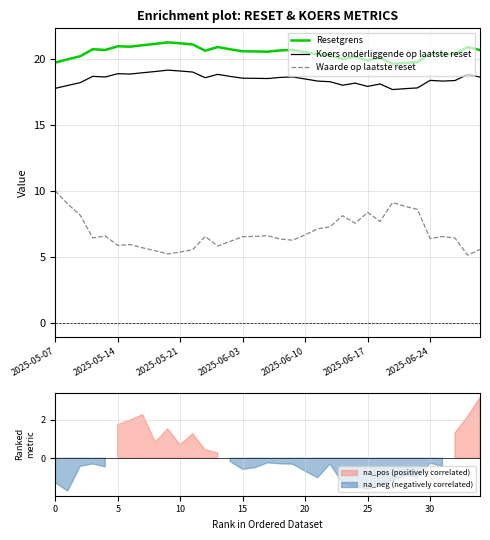

What is the approximate value of Resetgrens at 2025-06-24?

20.4